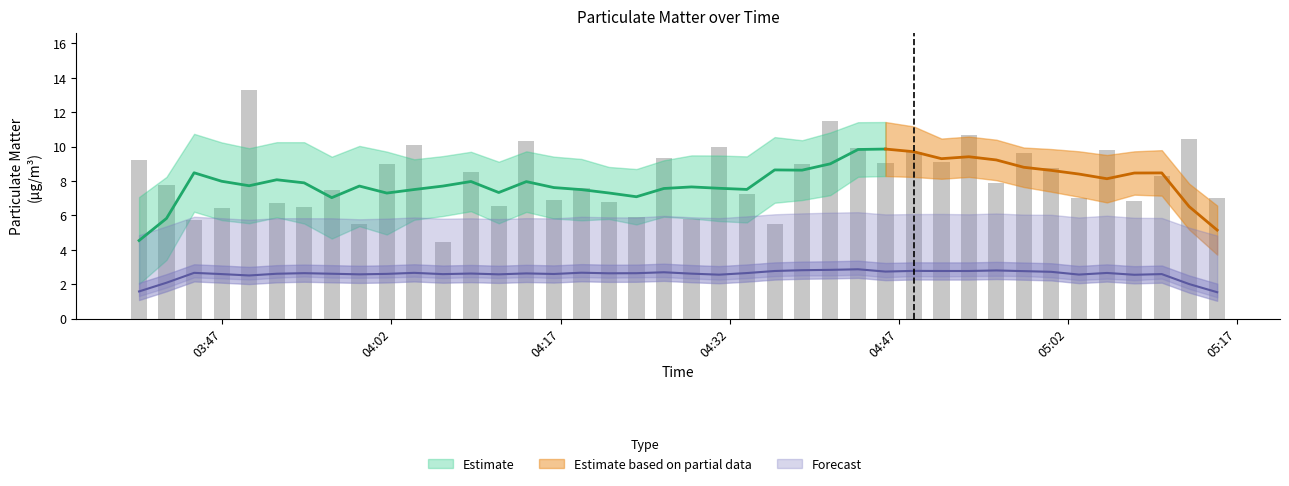

What is the difference between the values at 05:17 and 05:02?

0.3